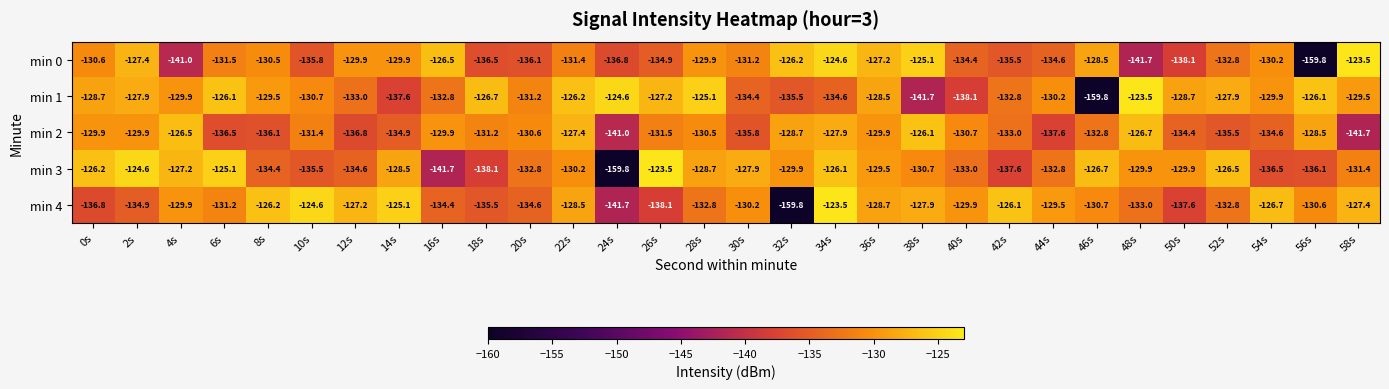

Read the min 3 value at 2s.

-124.6